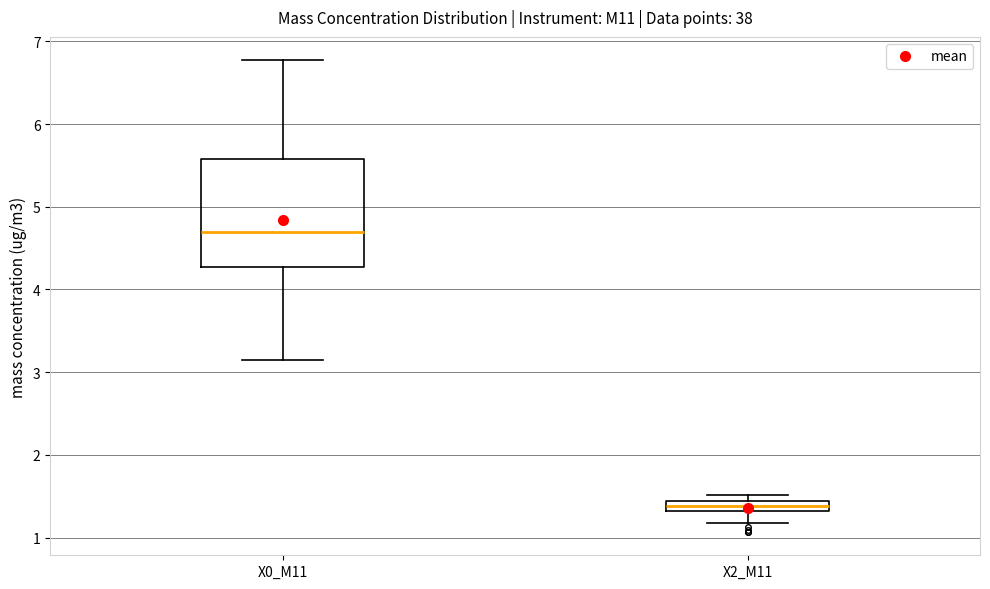

Which box has the highest median line?

X0_M11